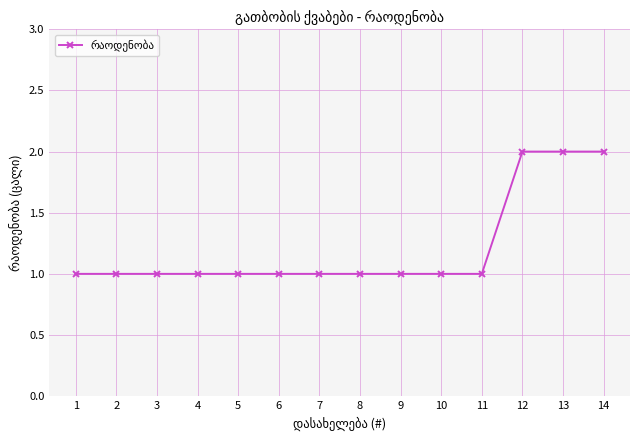

What is the value of the 5th point from the left?

1